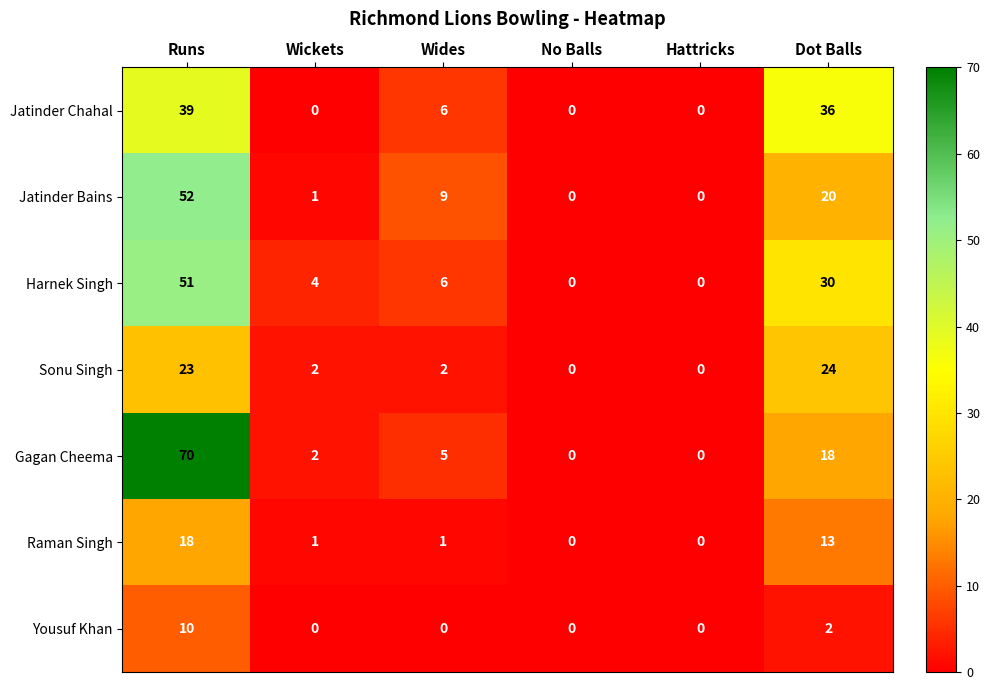

Which category has the highest value across all series?

Runs